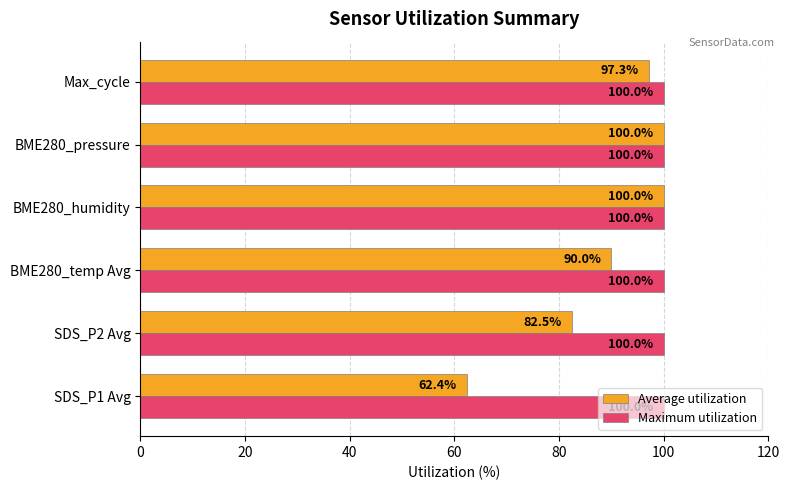

What is the approximate value of Maximum utilization at BME280_temp Avg?

100.0